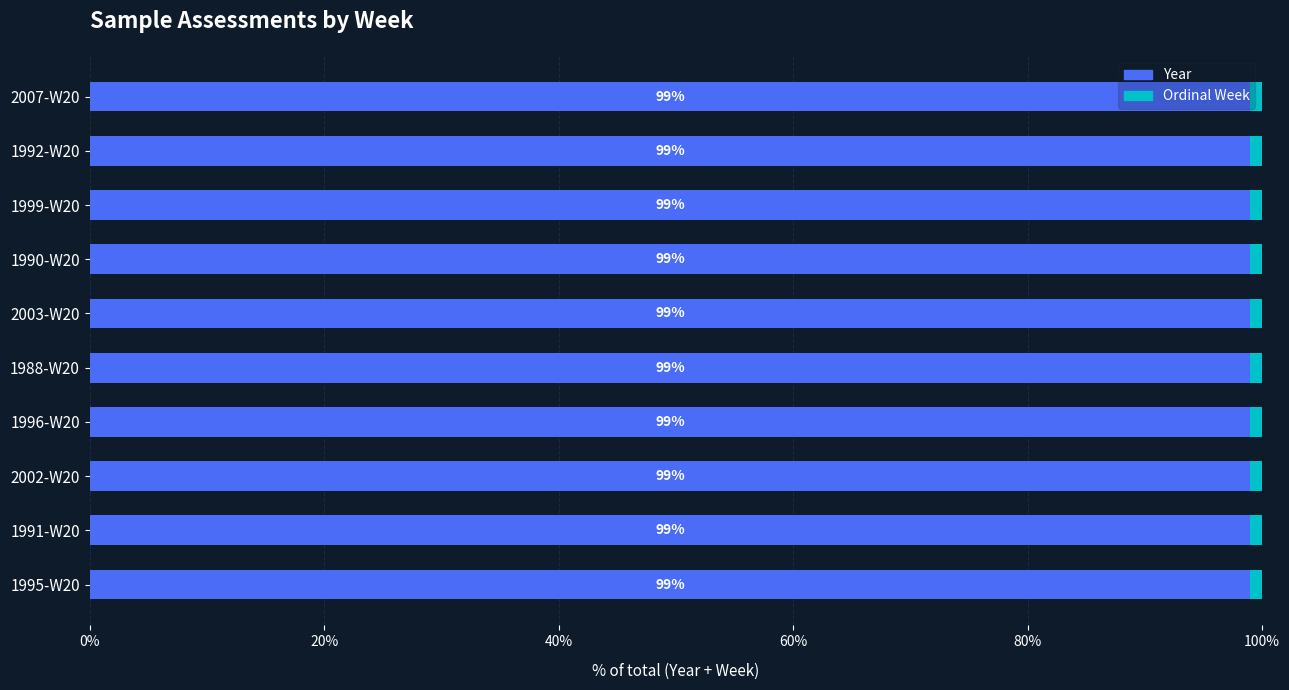

Is it true that Year equals 99.0 at 2003-W20?

True